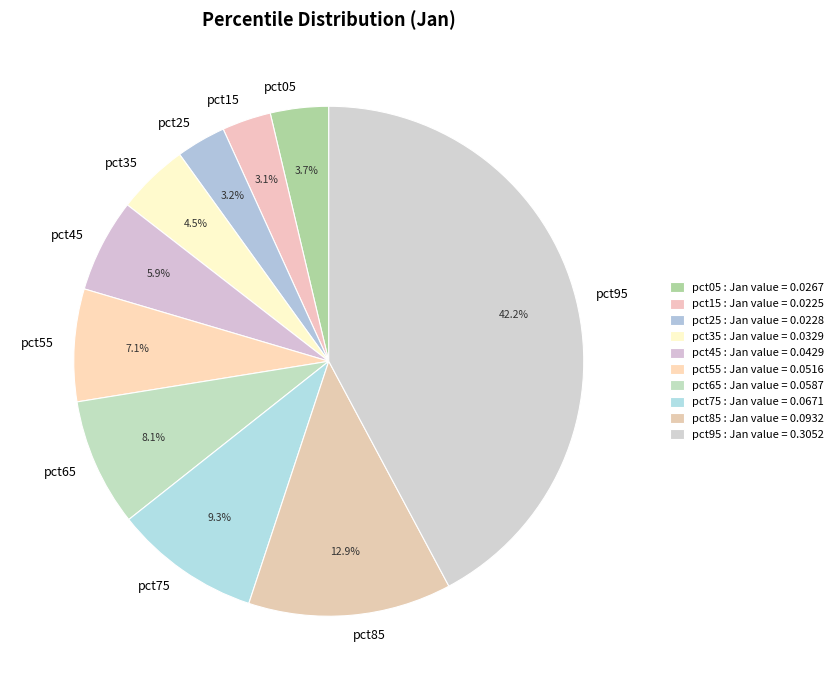

To the nearest percent, what is the difference between the largest and smallest slice percentages?

39%